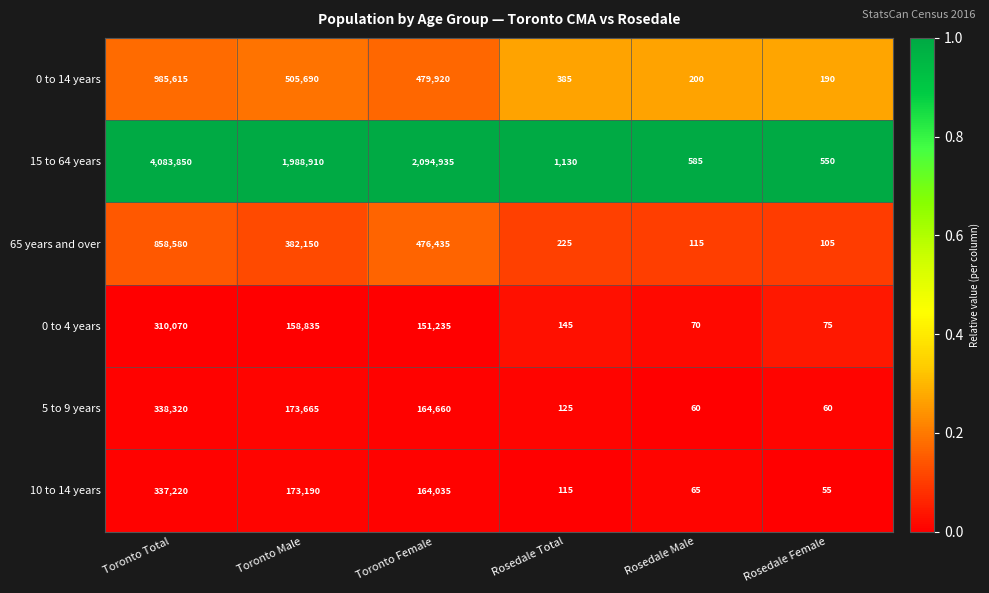

Which series changed the most between Toronto Total and Toronto Male?

15 to 64 years